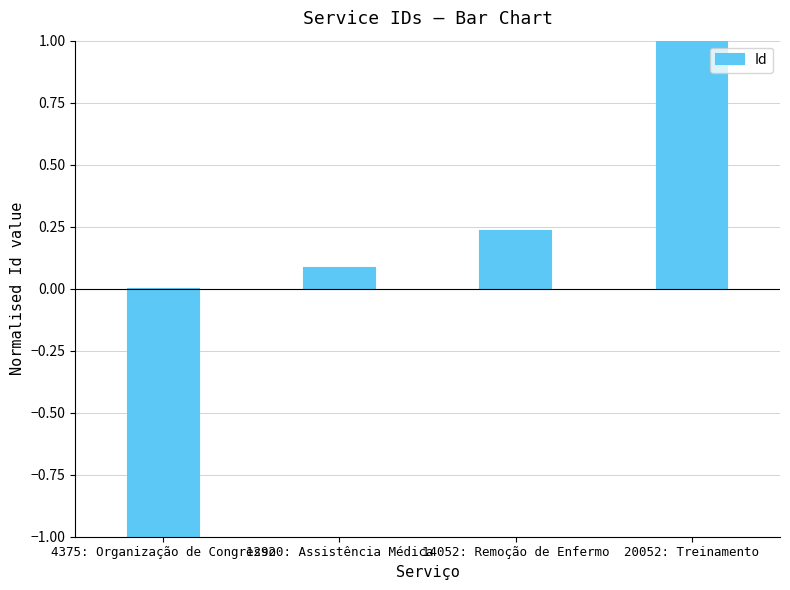

What is the difference between the maximum and minimum values?

2.0